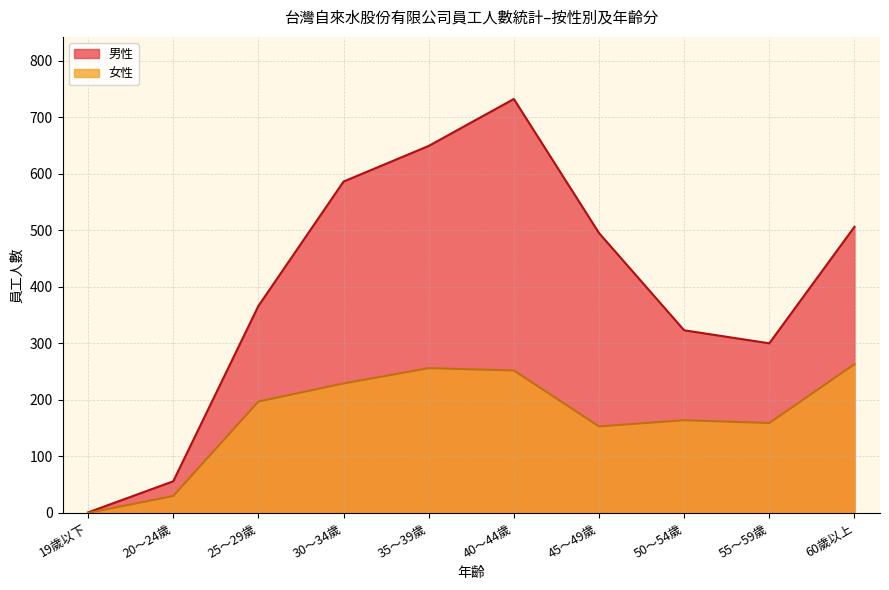

What is the spread (max minus min) of values at 40～44歲?

480